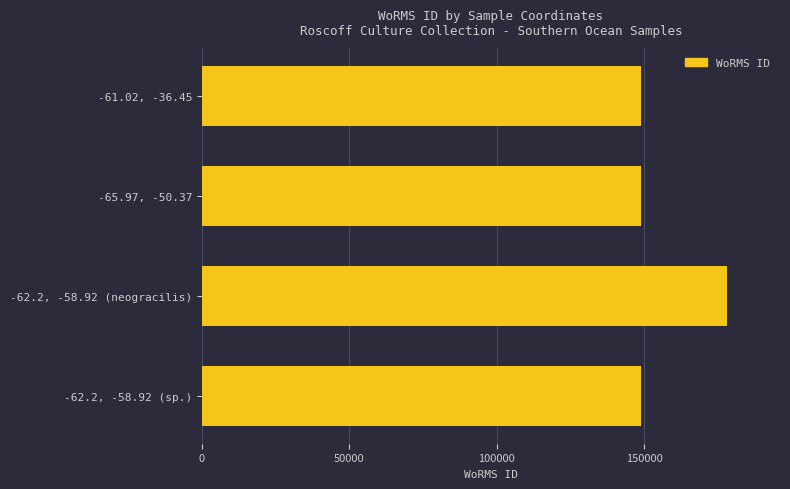

What is the difference between the maximum and minimum values?

29222